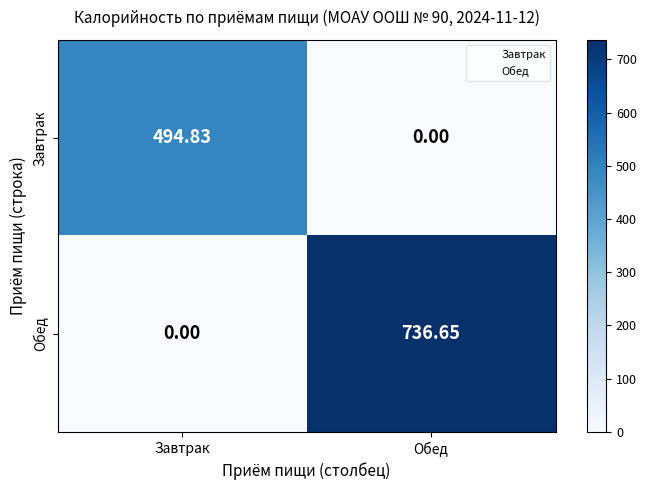

At which label does Завтрак reach its peak?

Завтрак